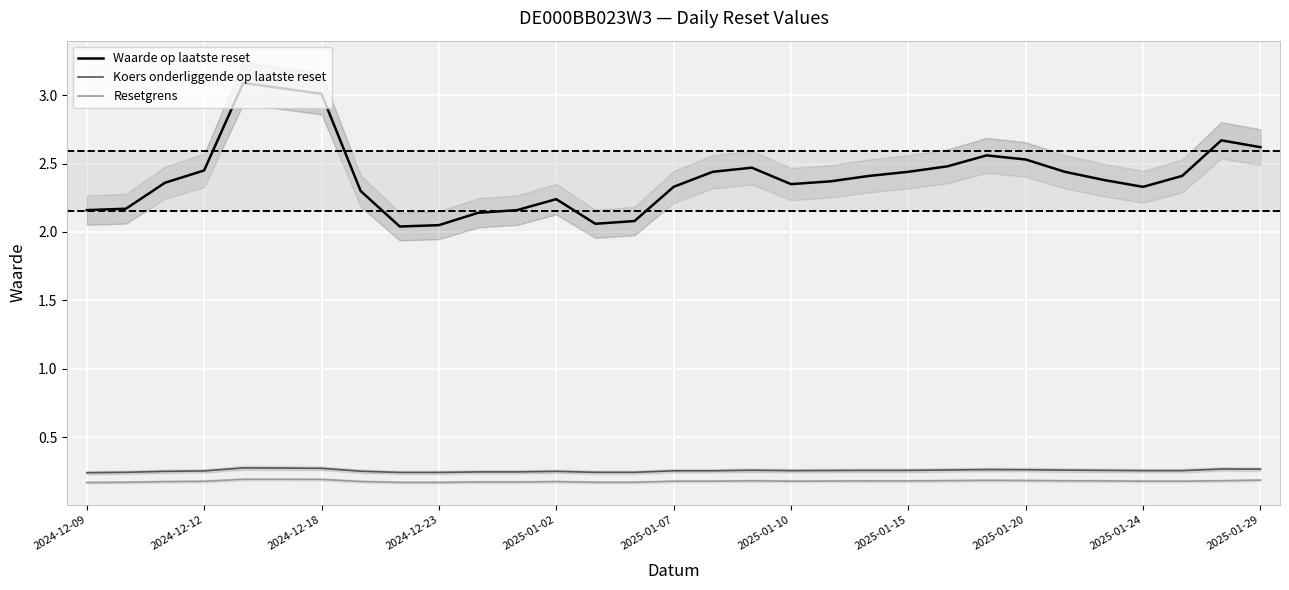

True or false: Resetgrens has a value of 0.1 at 17.

False